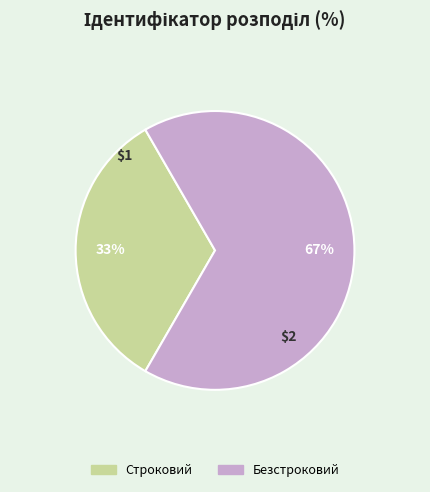

Which has a higher value, Строковий or Безстроковий?

Безстроковий